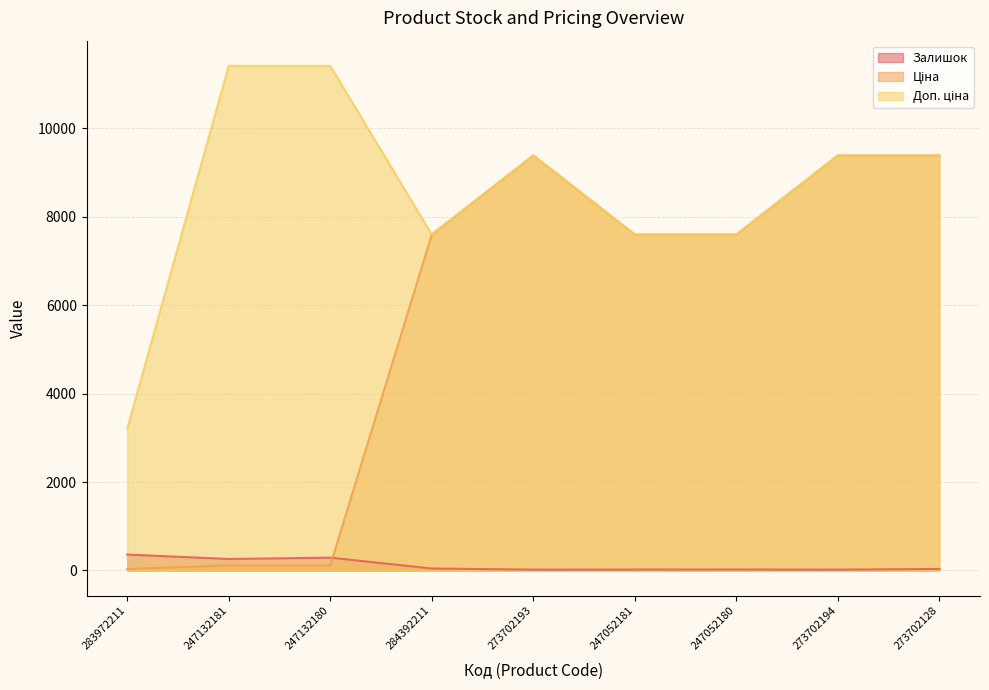

In Залишок, how many points are lower than both neighbors (excluding endpoints)?

3